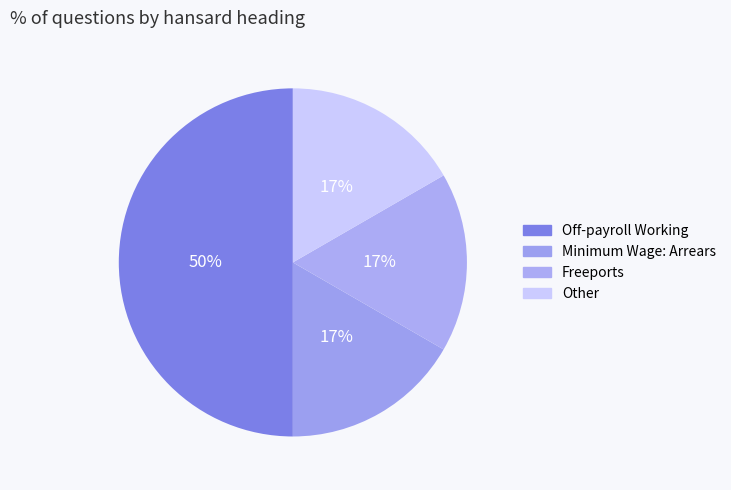

How many segments does this pie chart have?

4